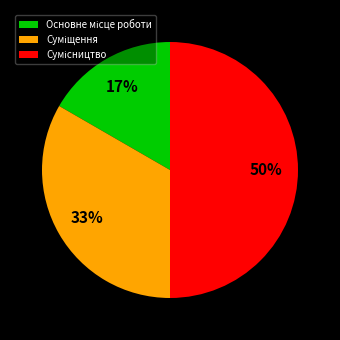

To the nearest percent, what is the difference between the largest and smallest slice percentages?

33%